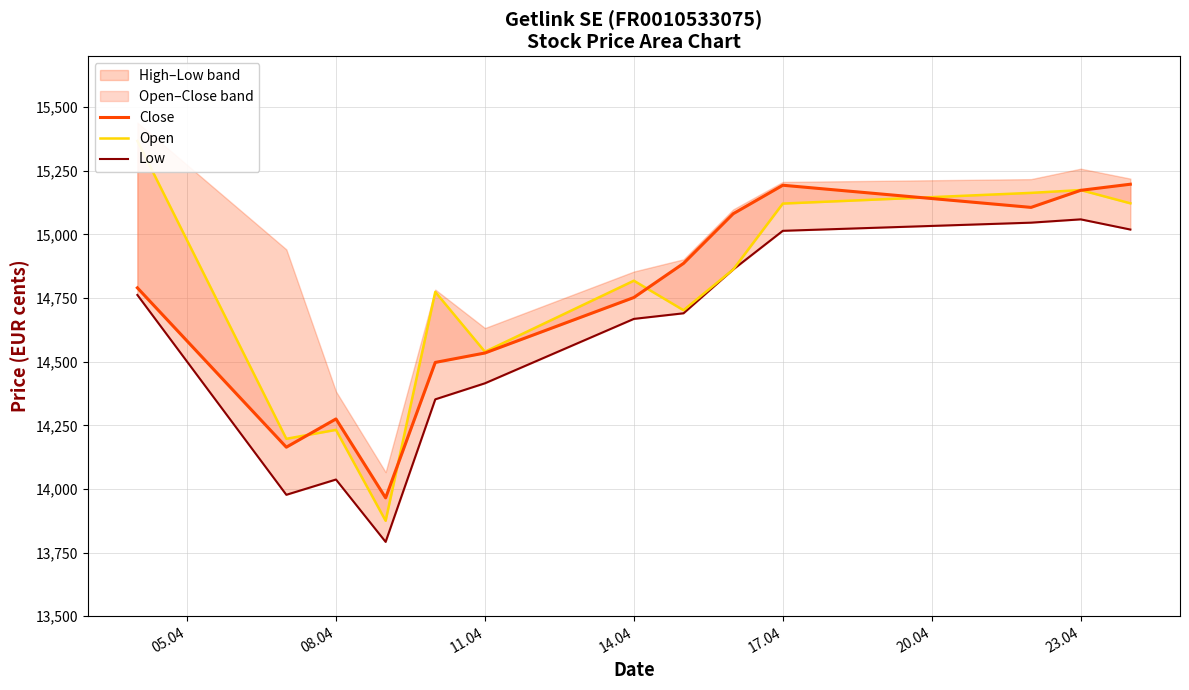

After their last crossing, which series has the higher values: Close or Open?

Close